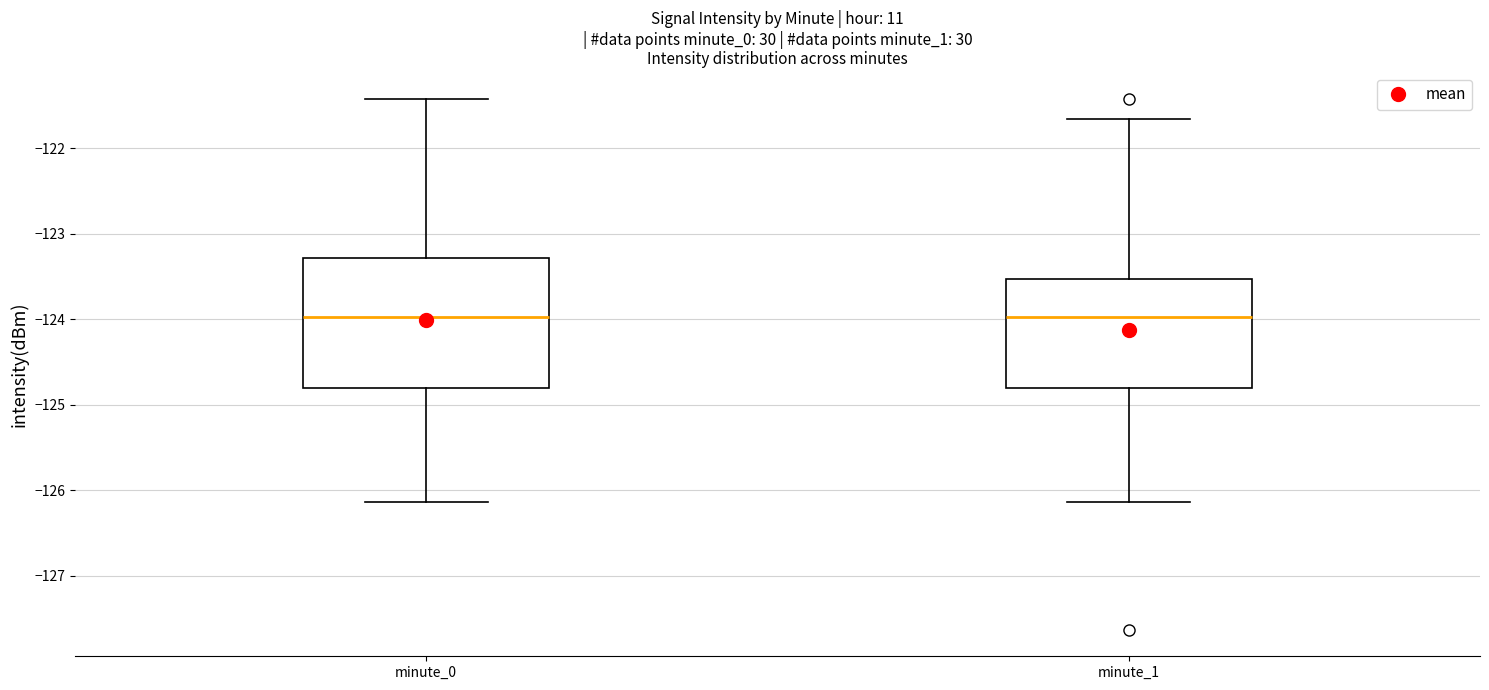

Reading left to right, transcribe this box plot: for each box, give where its median line is, the range the box spans, and where its two whiskers end, as read against the y-axis. The values are not printed on the chart, so give them approximately, as read against the axis.

minute_0: median -124.0, box -124.8 to -123.3, whiskers -126.1 to -121.4
minute_1: median -124.0, box -124.8 to -123.5, whiskers -126.1 to -121.7